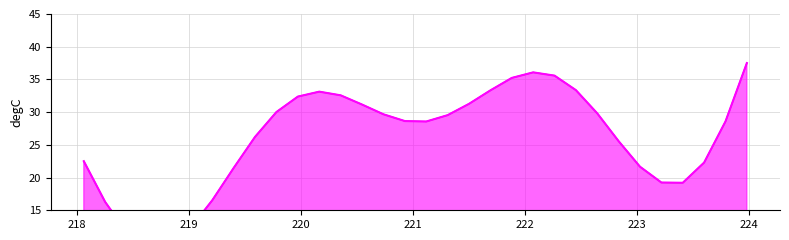

What is the difference between the maximum and second lowest values in the Intensity_mg series?

27.7